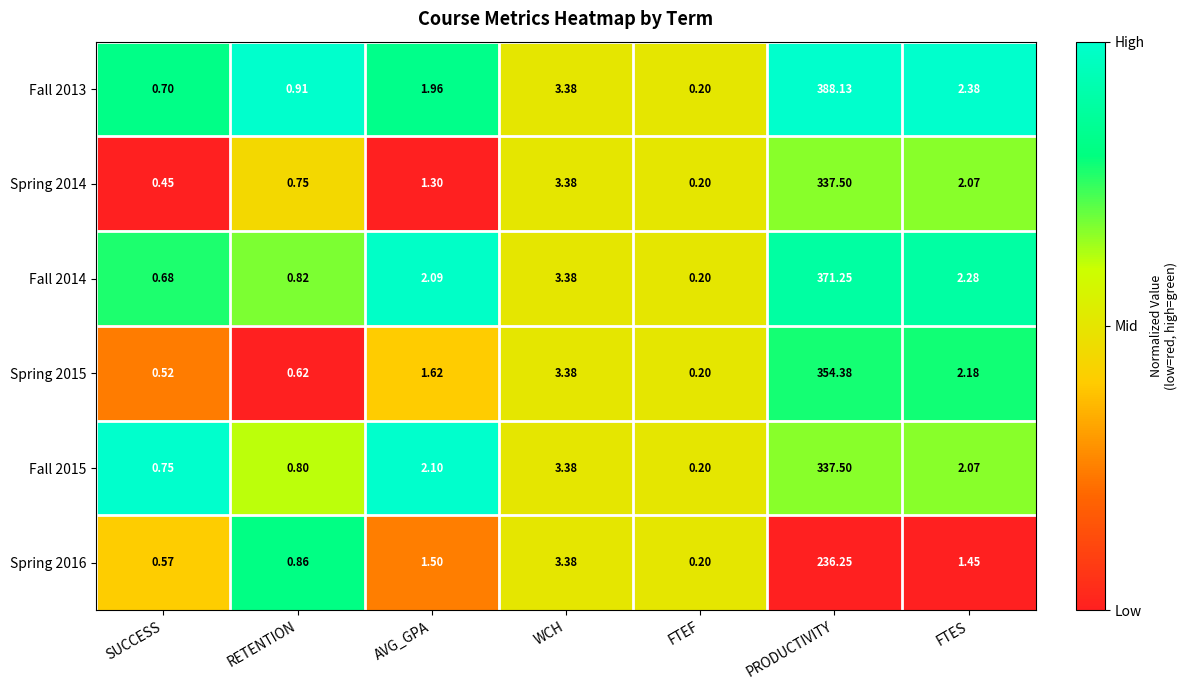

Where is Spring 2014 nearest to the value 168?

WCH